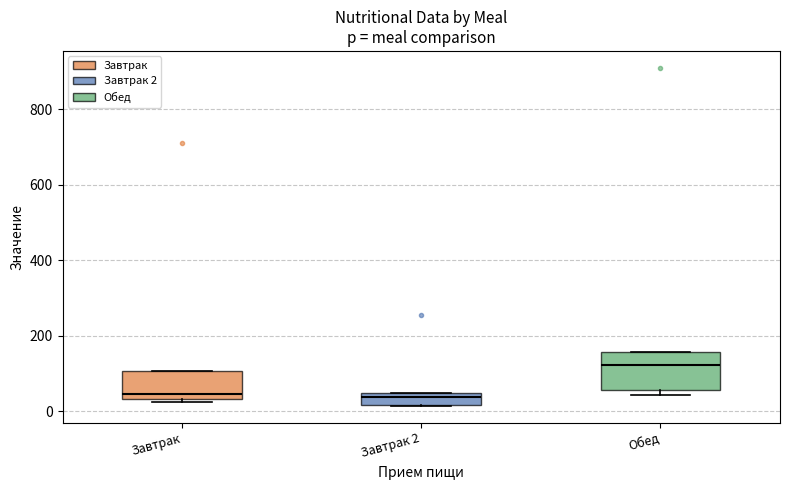

Which box is the tallest, from its lower edge to its upper edge?

Обед